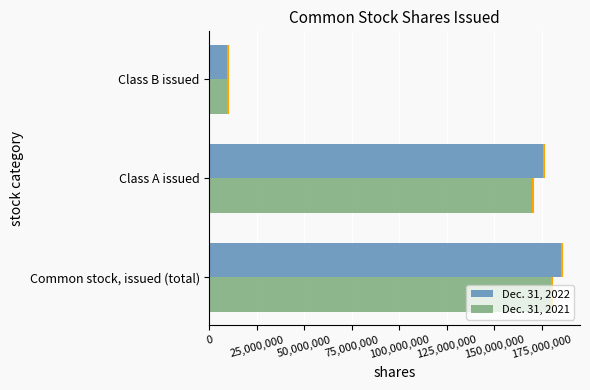

At which label is Dec. 31, 2021 closest to 95155102?

Class A issued